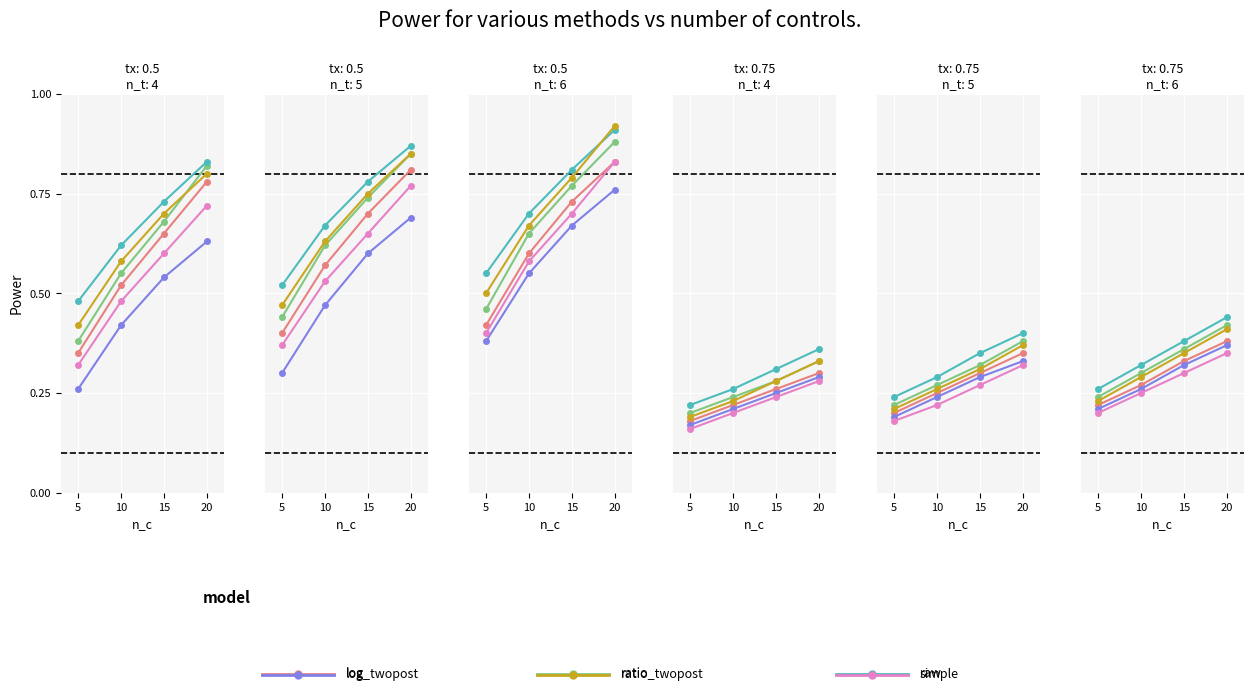

What is the total value across all series at 20?

2.4